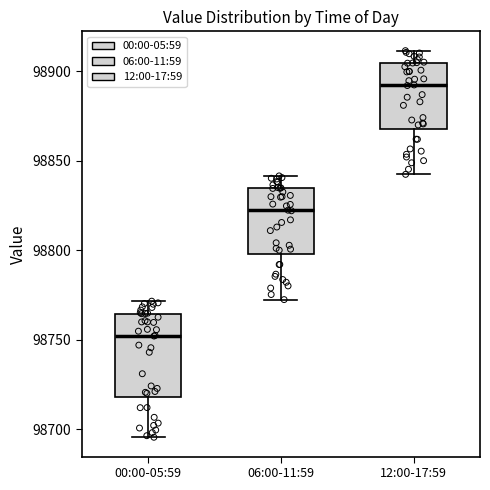

Reading left to right, read every box against the y-axis: the position of its median line, the range the box covers, and the ends of its whiskers. The values are not printed on the chart, so give them approximately, as read against the axis.

00:00-05:59: median 98750, box 98720 to 98765, whiskers 98695 to 98770
06:00-11:59: median 98820, box 98800 to 98835, whiskers 98770 to 98840
12:00-17:59: median 98890, box 98870 to 98905, whiskers 98840 to 98910